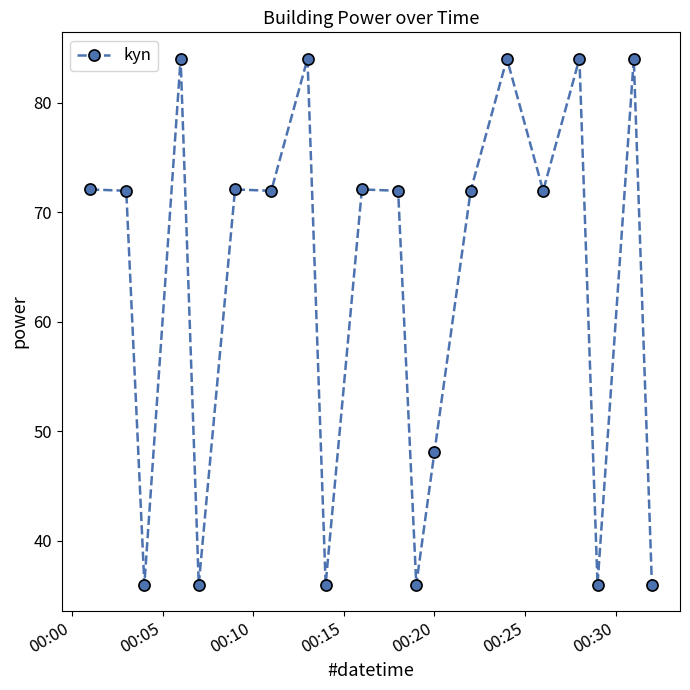

What is the minimum value shown in the chart?

36.0